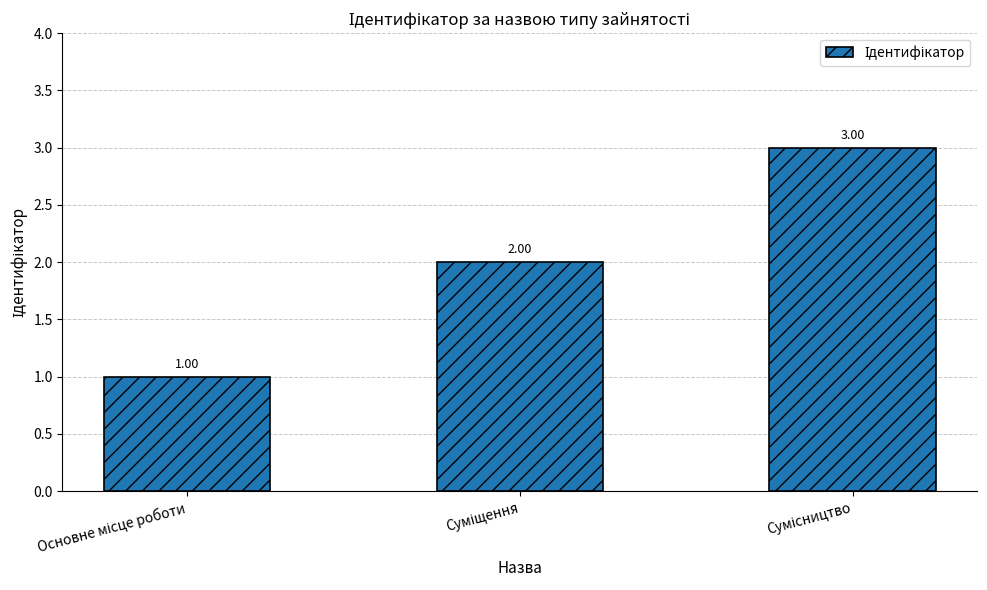

What is the sum of all values?

6